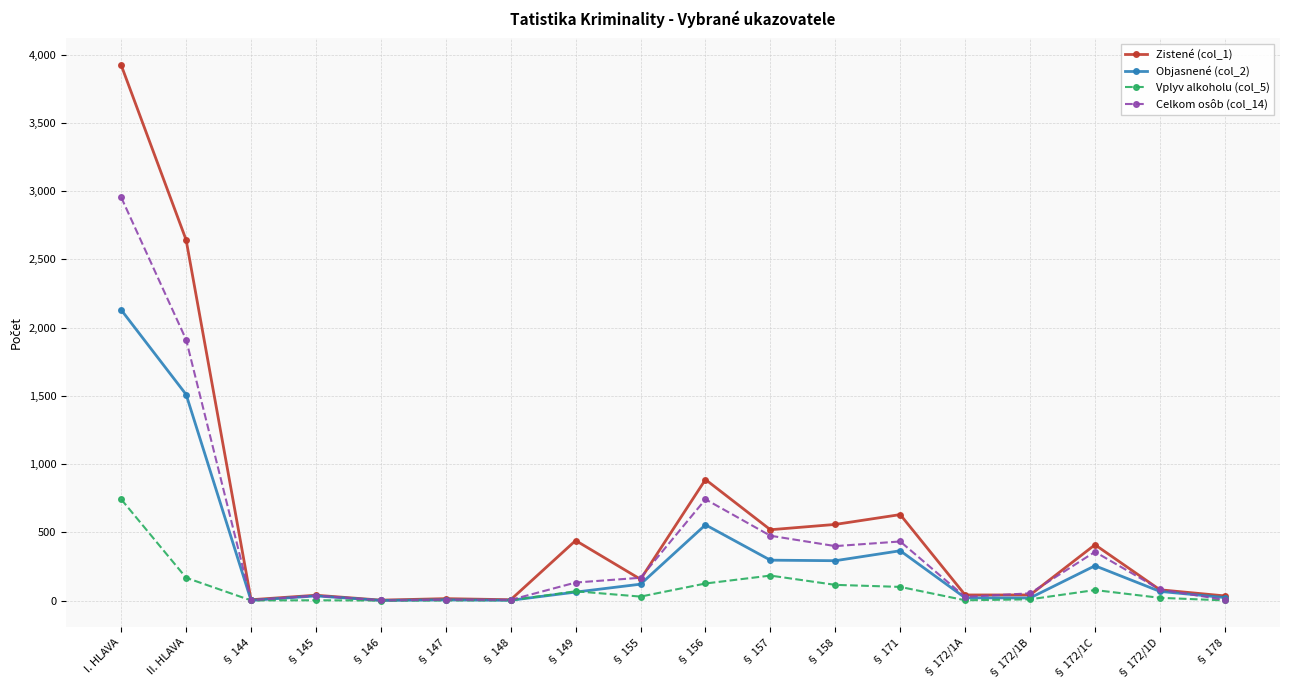

Is it true that Zistené (col_1) equals 1542 at I. HLAVA?

False